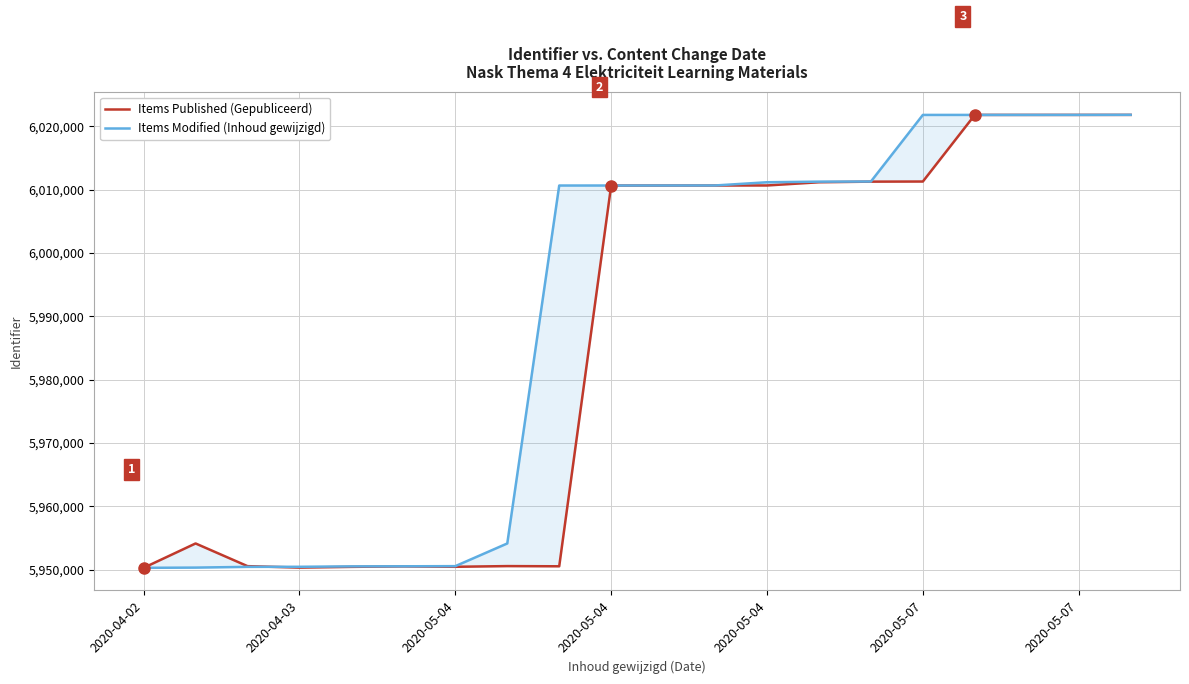

Between 14 and 7, which is larger?

14